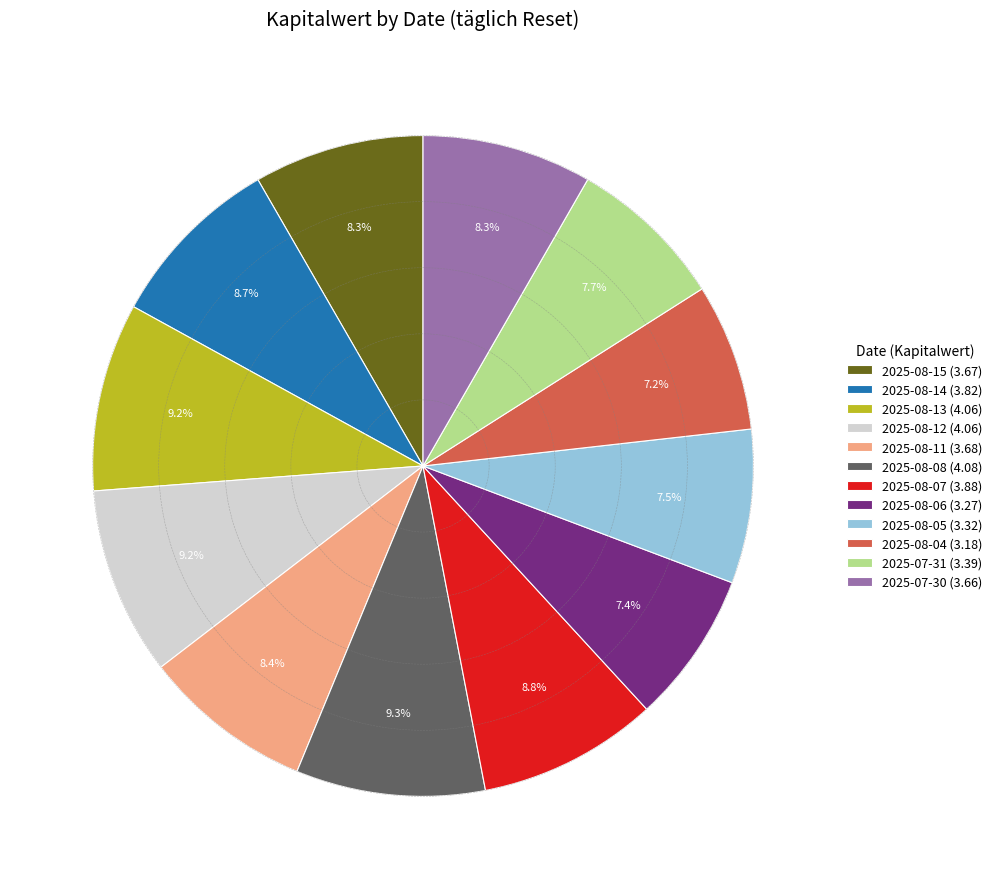

Does 2025-08-06 represent more than half of the total?

No